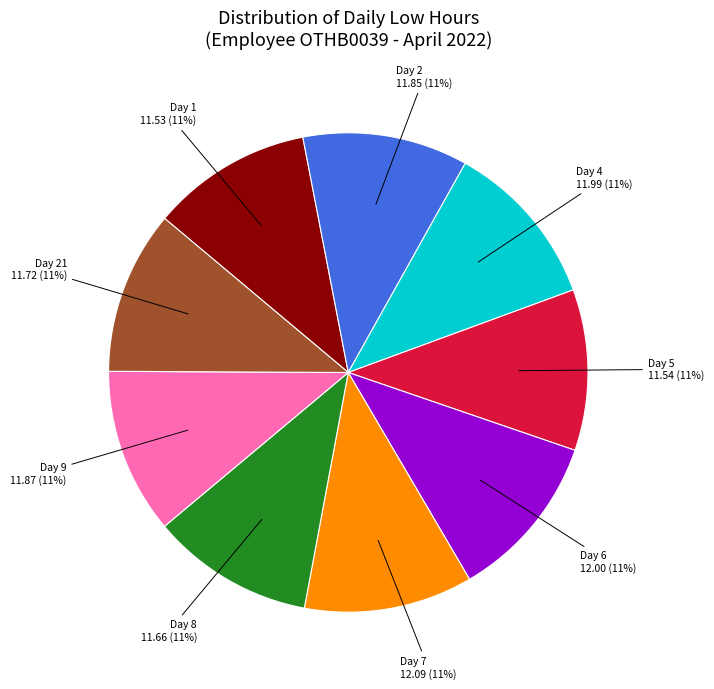

Is there a majority slice in this chart?

No